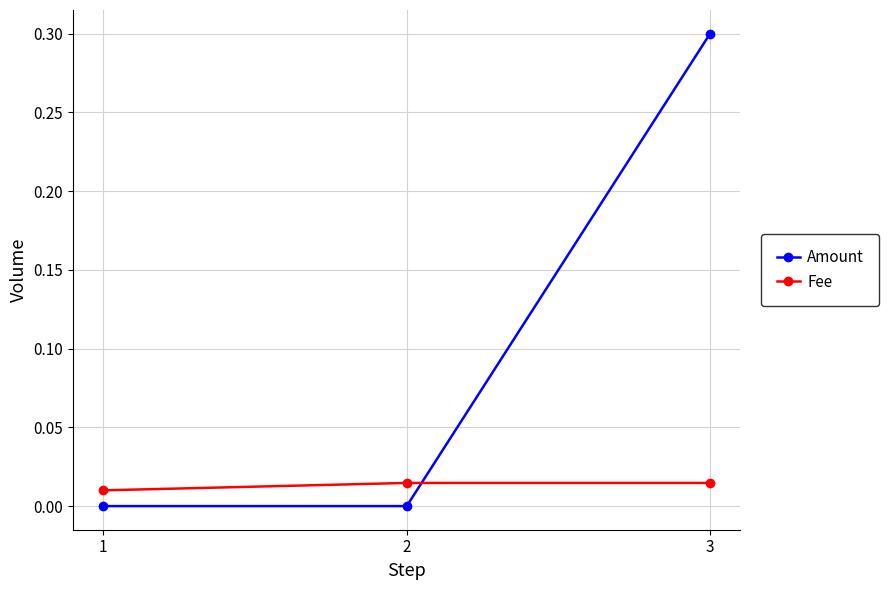

At which category is the sum across all series the highest?

3